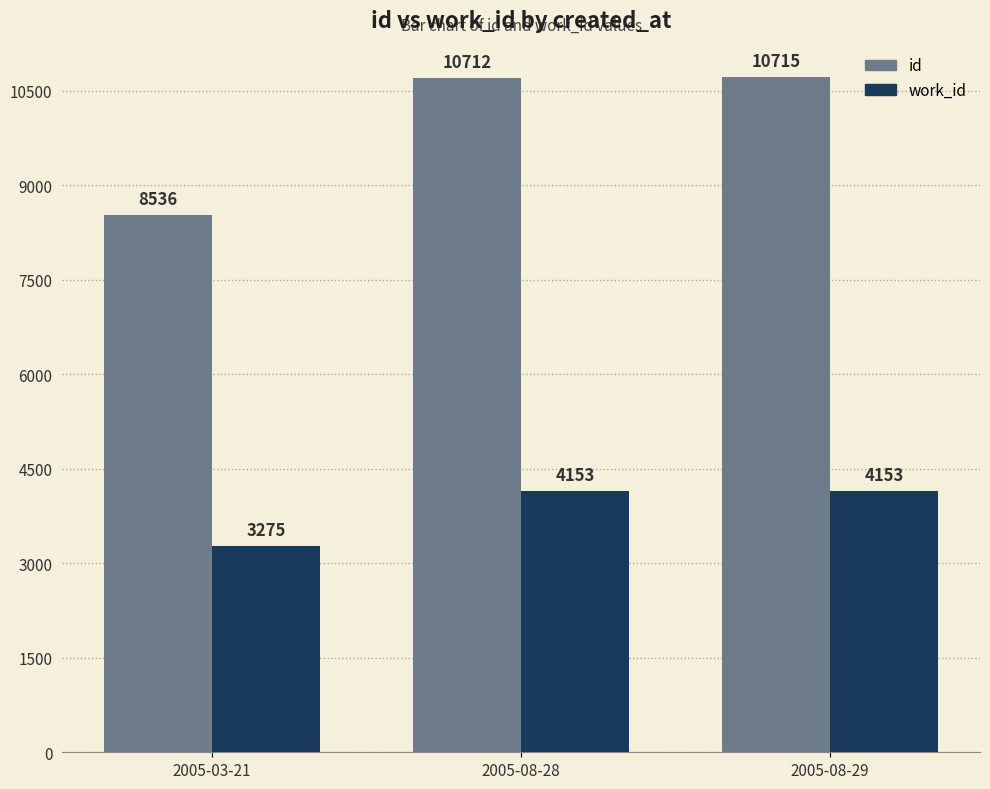

What is the spread (max minus min) of values at 2005-03-21?

5261